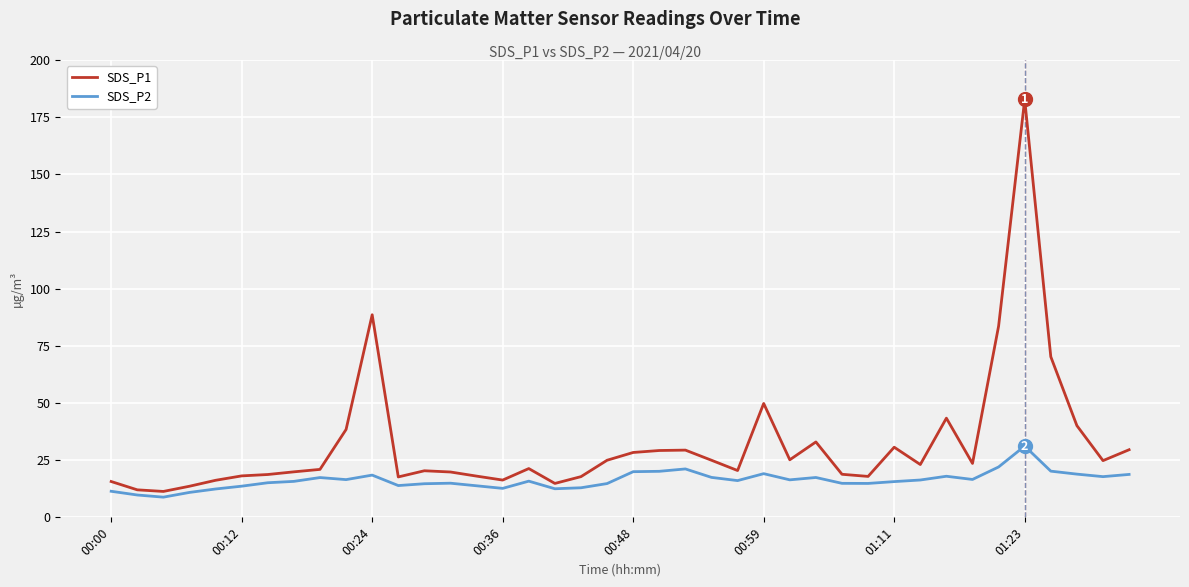

List the series in order of their peak value, highest first.

SDS_P1, SDS_P2